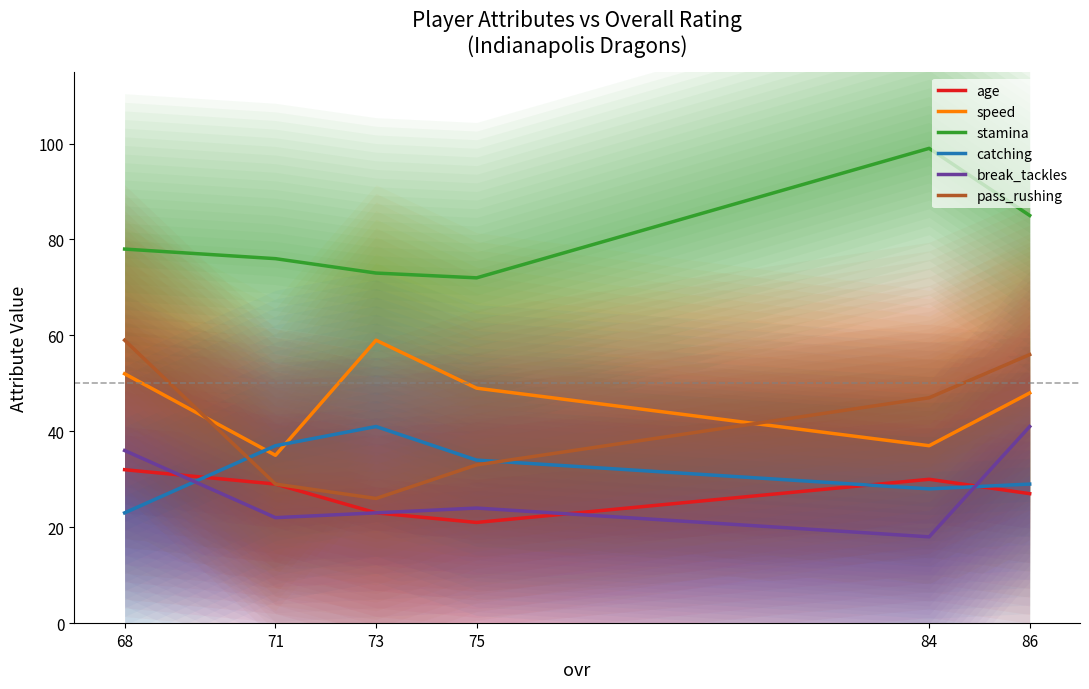

How many lines are shown in the chart?

6